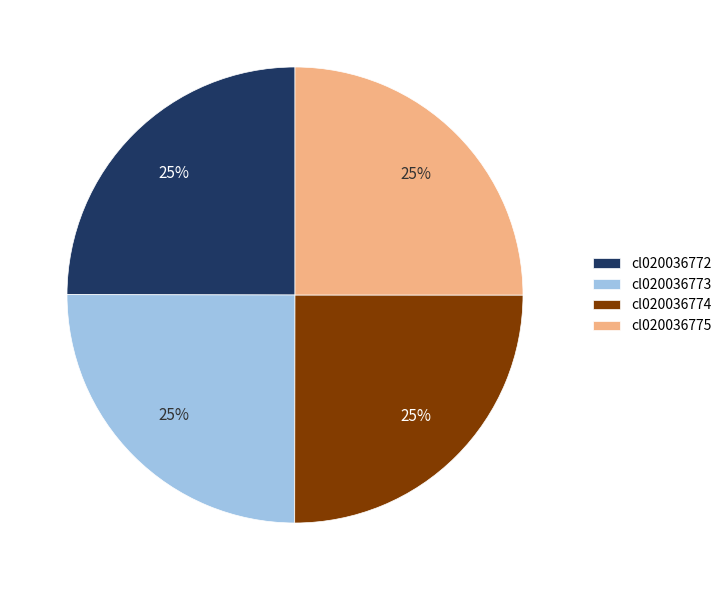

The cl020036772 slice represents 25% of the pie. True or false?

True